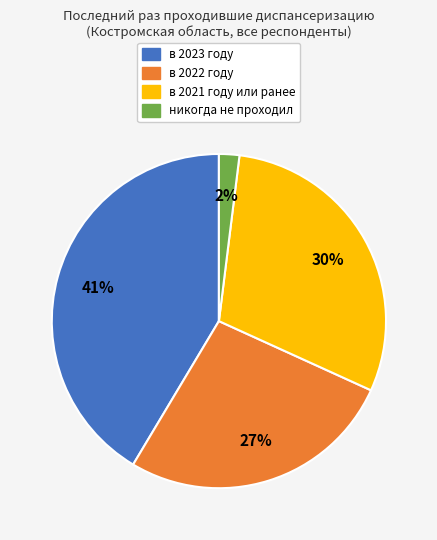

Do в 2023 году and никогда не проходил together represent more than half of the pie?

No